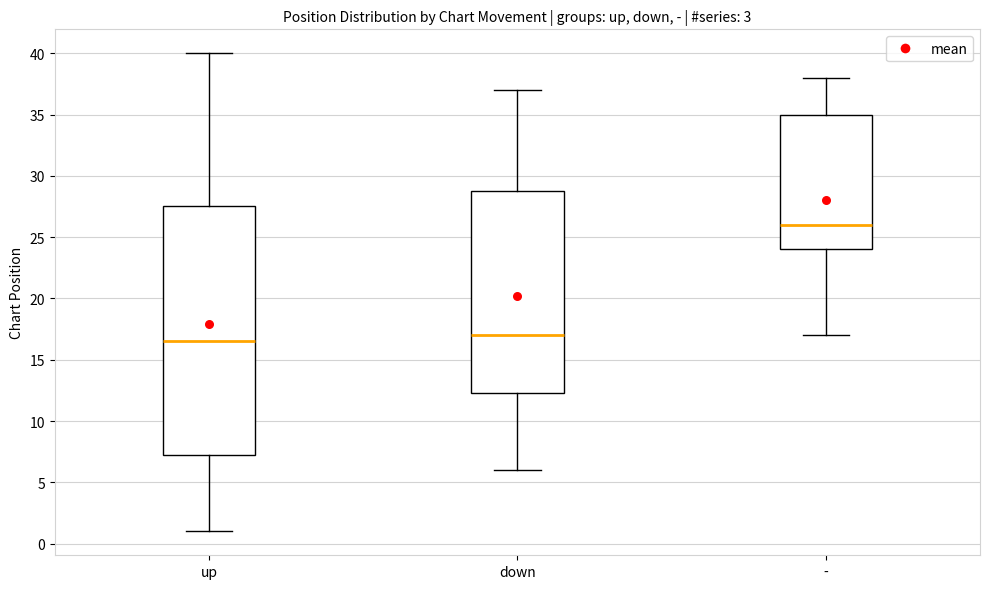

Where is the lower edge of the box for - on the y-axis? The values are not printed on the chart, so give them approximately, as read against the axis.

24.0